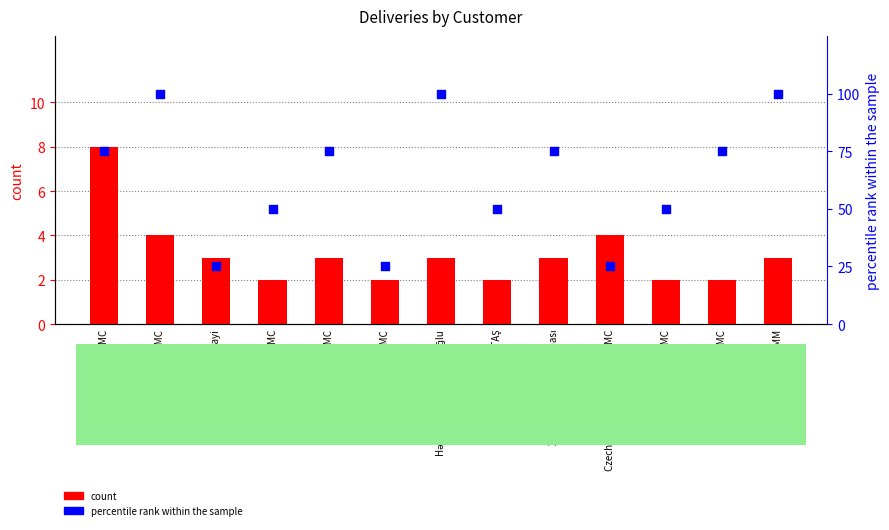

What are all the series names shown in the legend?

count, percentile rank within the sample